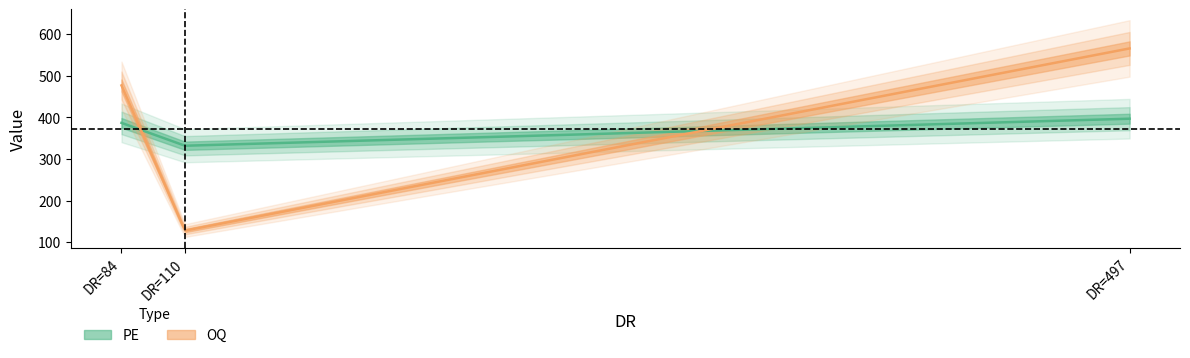

At which category is the sum across all series the highest?

Vowibe (DR=497)